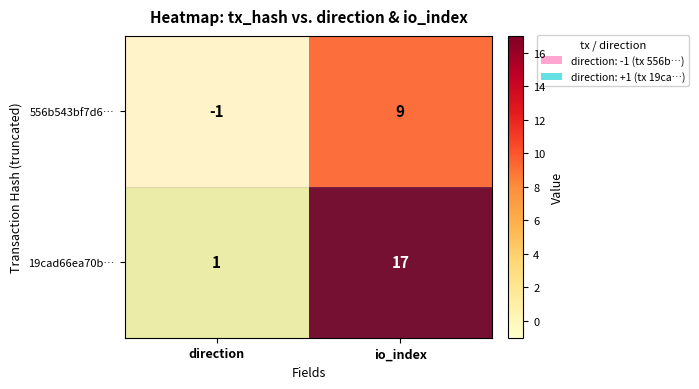

Which series changed the most between direction and io_index?

19cad66ea70b…